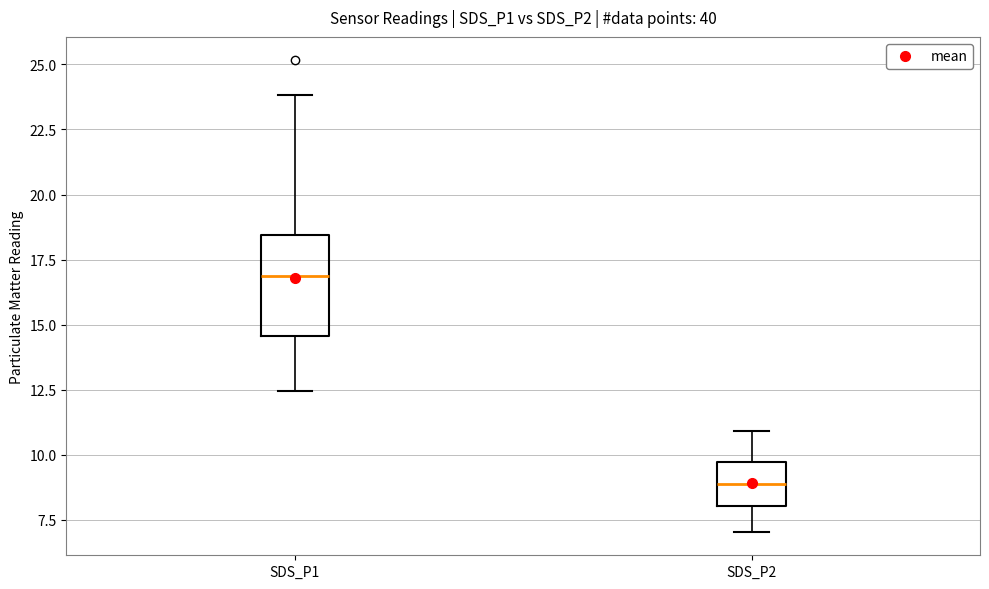

Where does the upper whisker of the box for SDS_P1 end on the y-axis? The values are not printed on the chart, so give them approximately, as read against the axis.

24.0